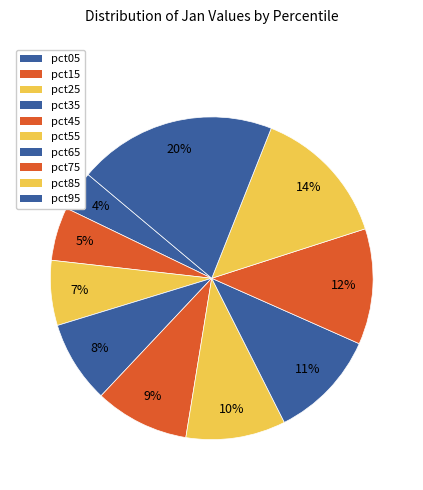

Count the number of slices in the pie.

10